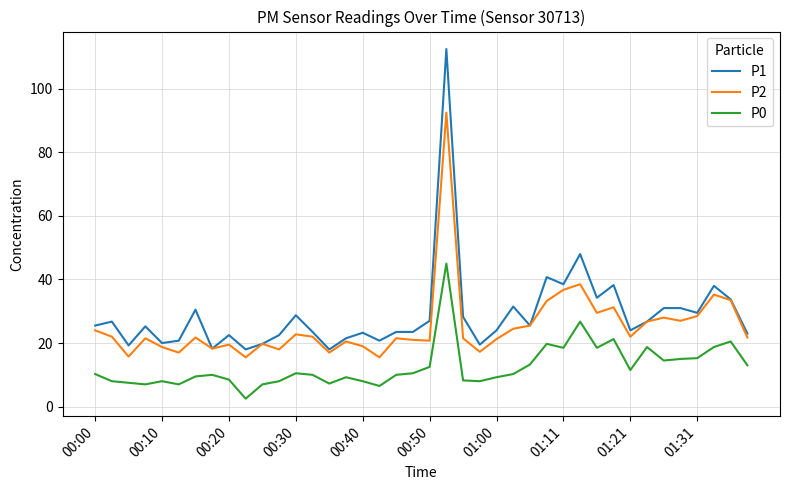

True or false: P0 and P1 intersect in this chart.

False